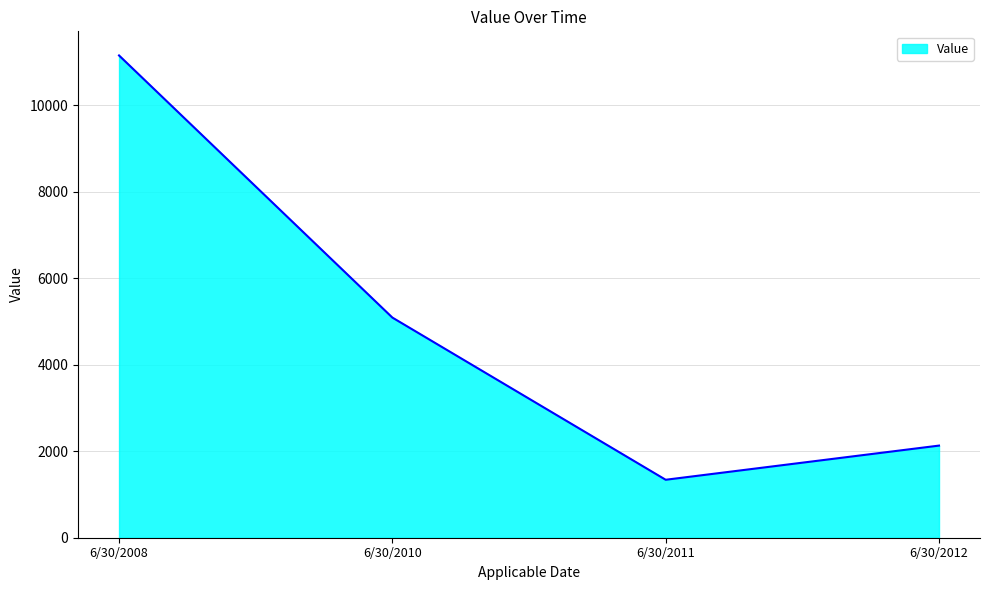

How many categories are shown in the chart?

4